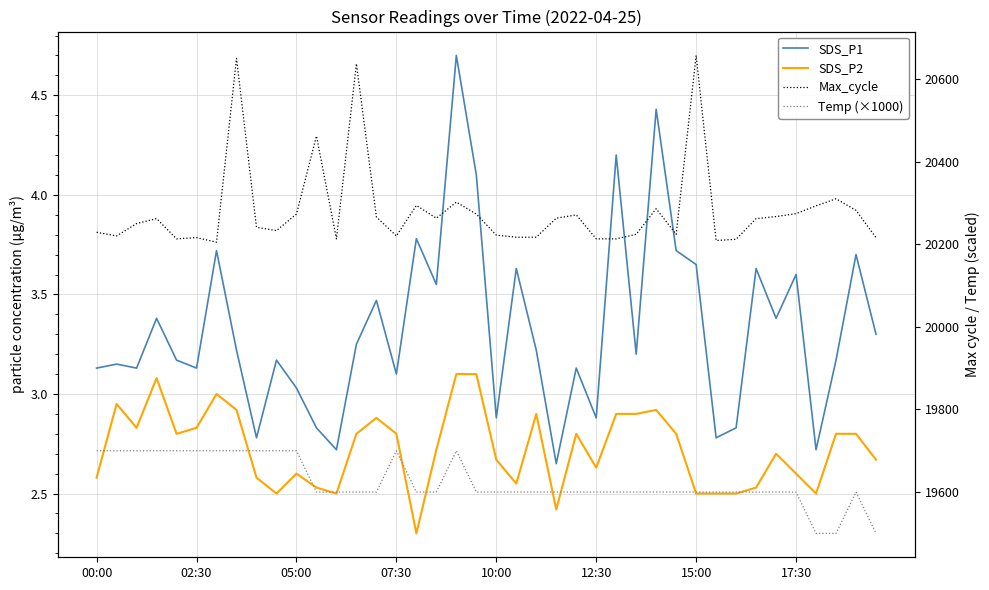

True or false: SDS_P2 and Max_cycle intersect in this chart.

False